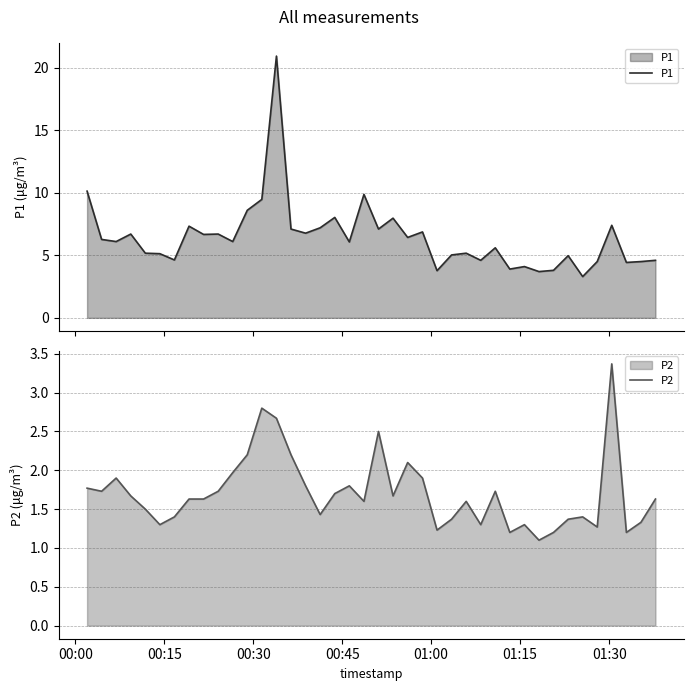

What is the lowest value of the P1 series?

3.3